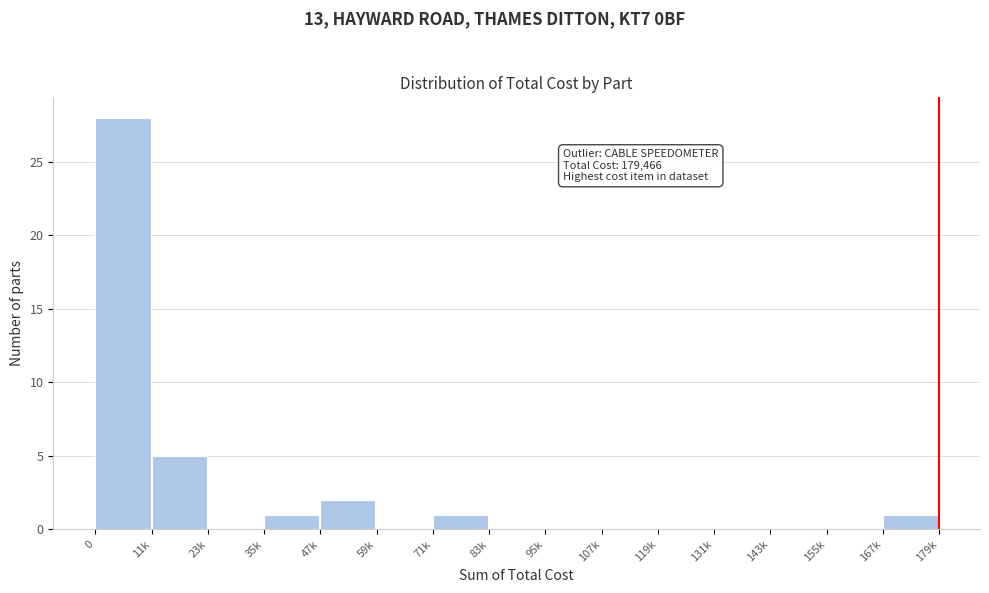

Reading right to left, list all the values displayed in this chart.

167k=1	155k=0	143k=0	131k=0	119k=0	107k=0	95k=0	83k=0	71k=1	59k=0	47k=2	35k=1	23k=0	11k=5	0=28